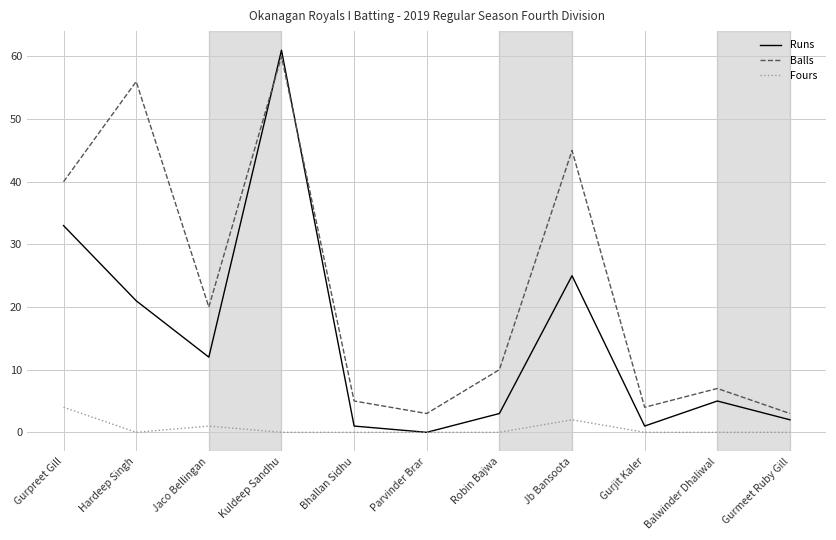

What position from the right is Parvinder Brar?

6